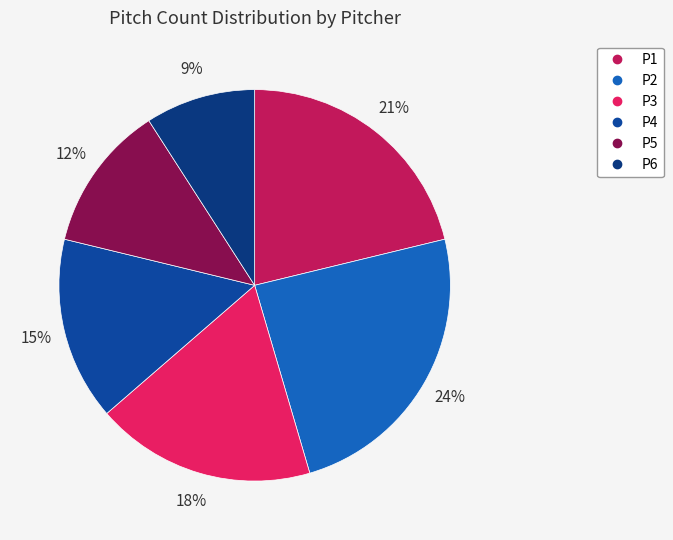

What percentage is the P6 slice, to the nearest percent?

9%